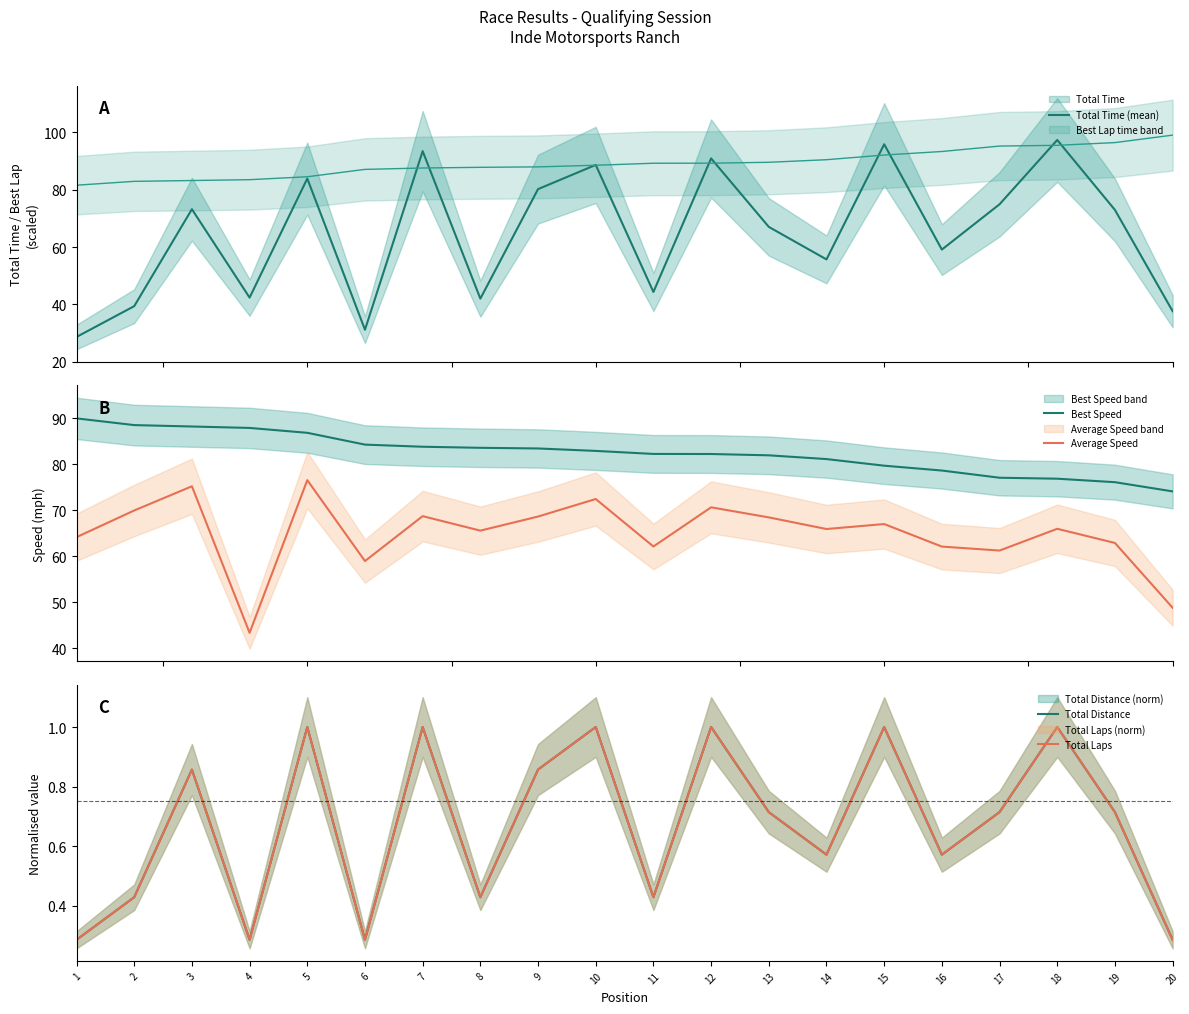

What is the sum of the Total Time (mean) values at 11 and 19?

117.3